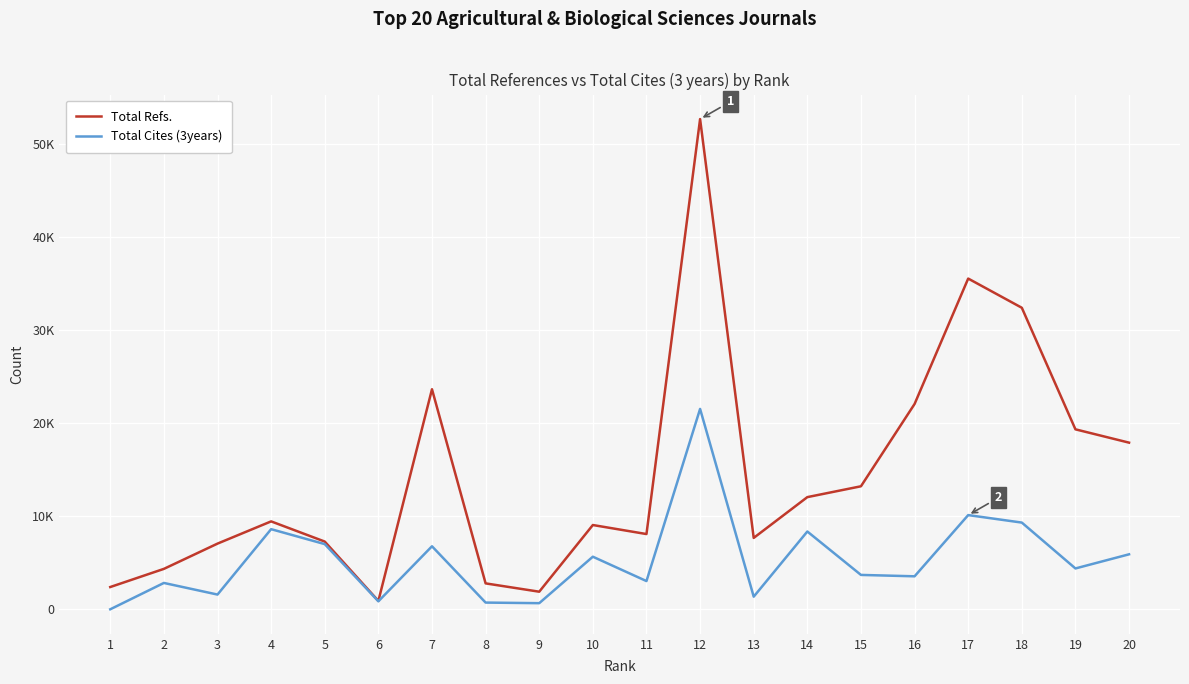

What are all the series names shown in the legend?

Total Refs., Total Cites (3years)